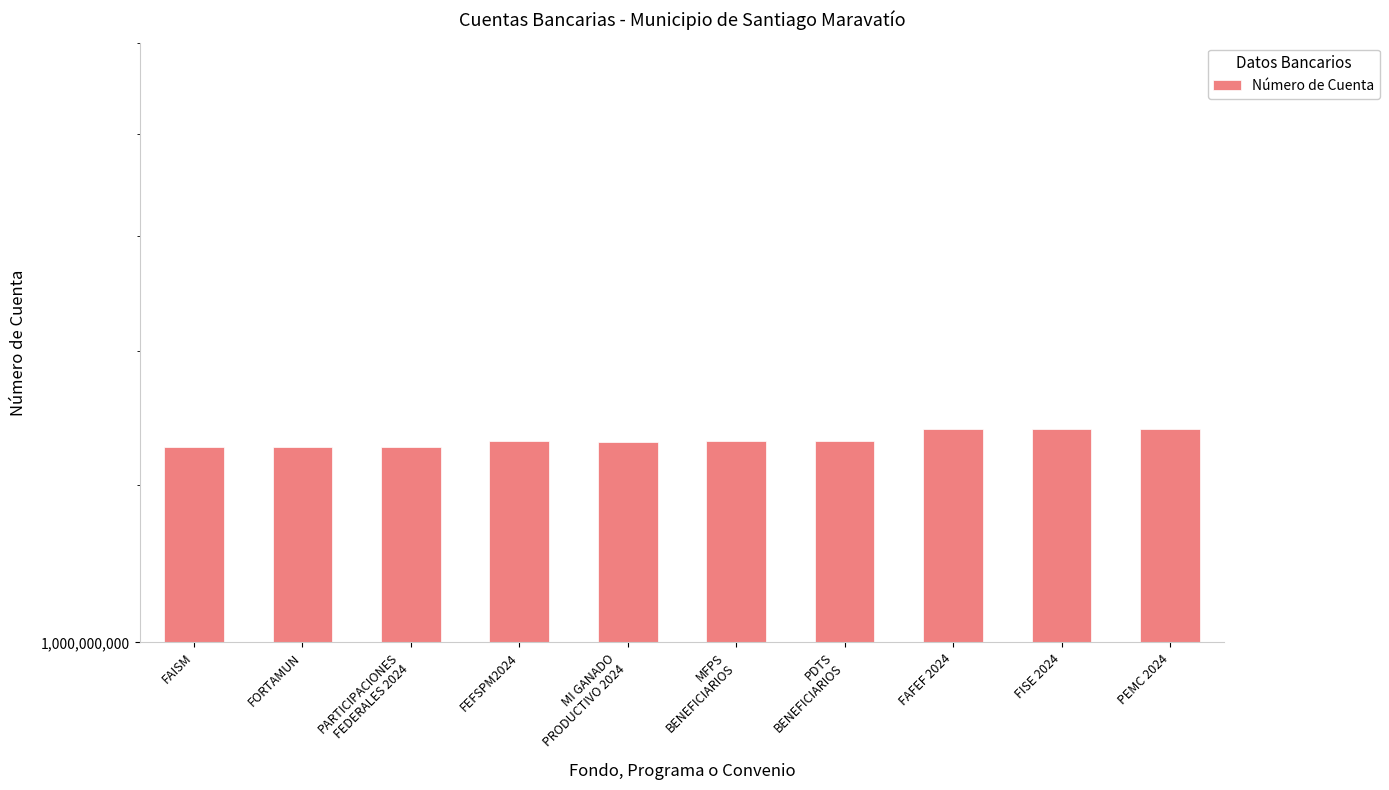

At which label is the value closest to 1266259221?

PDTS
BENEFICIARIOS